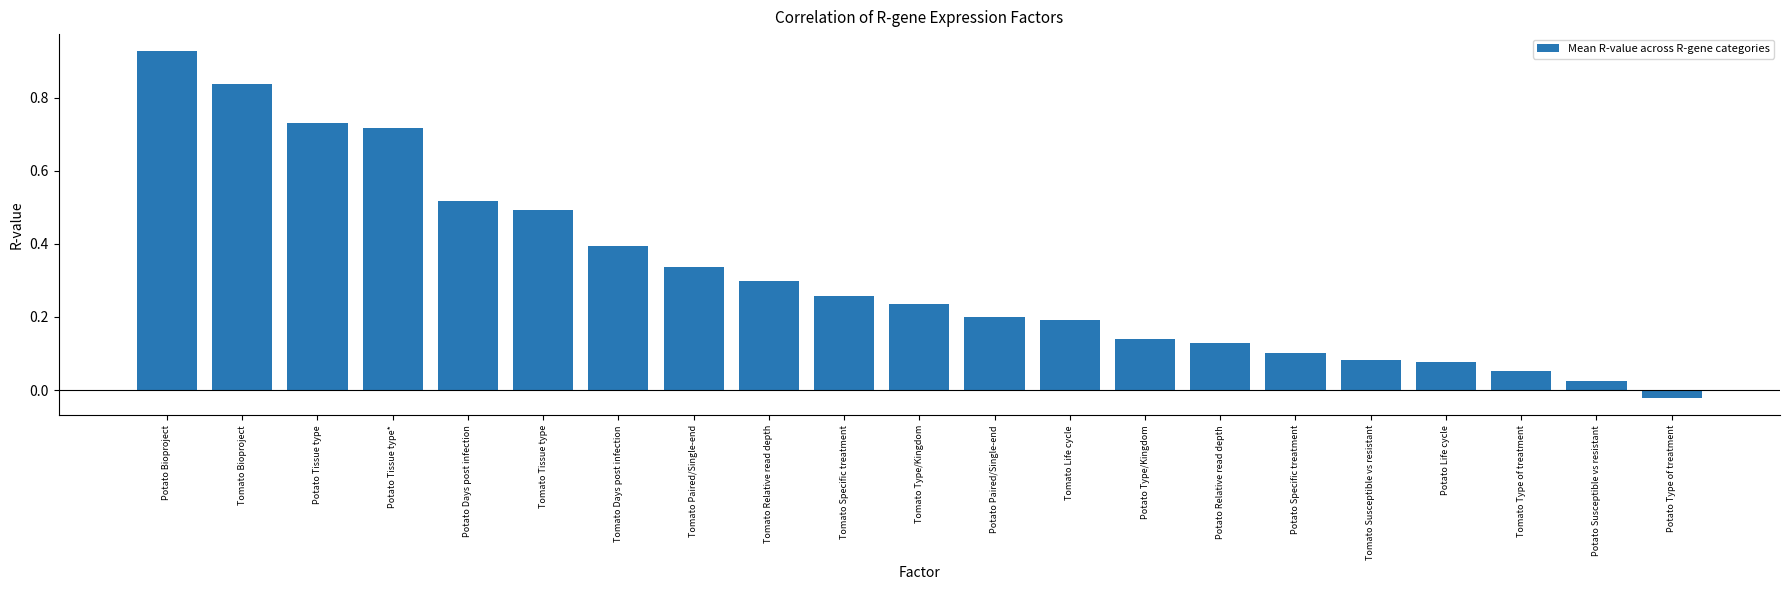

How many bars are there in total?

21